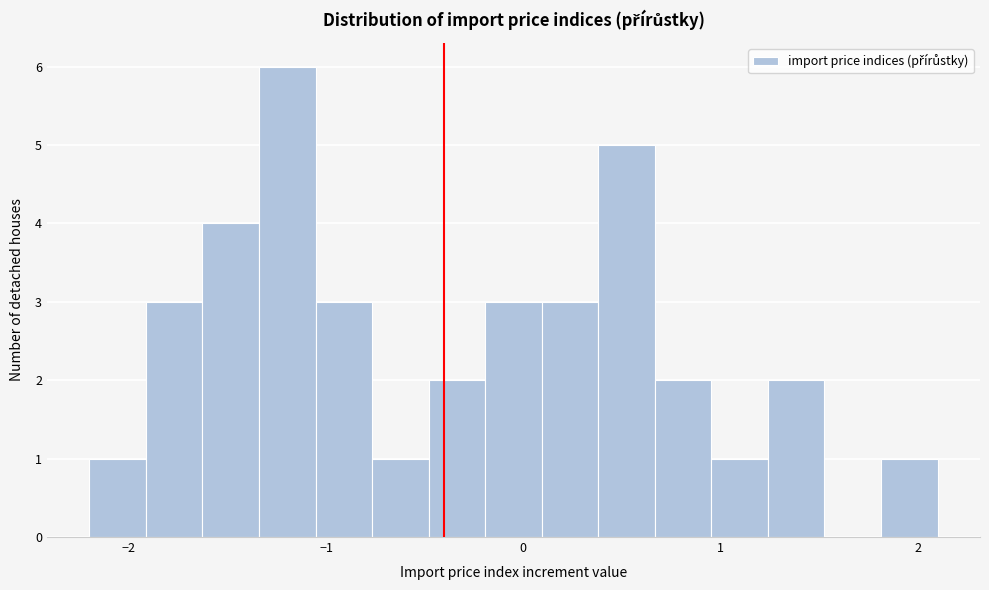

Read against the x-axis, roughly where is the centre of the tallest bar?

-1.2